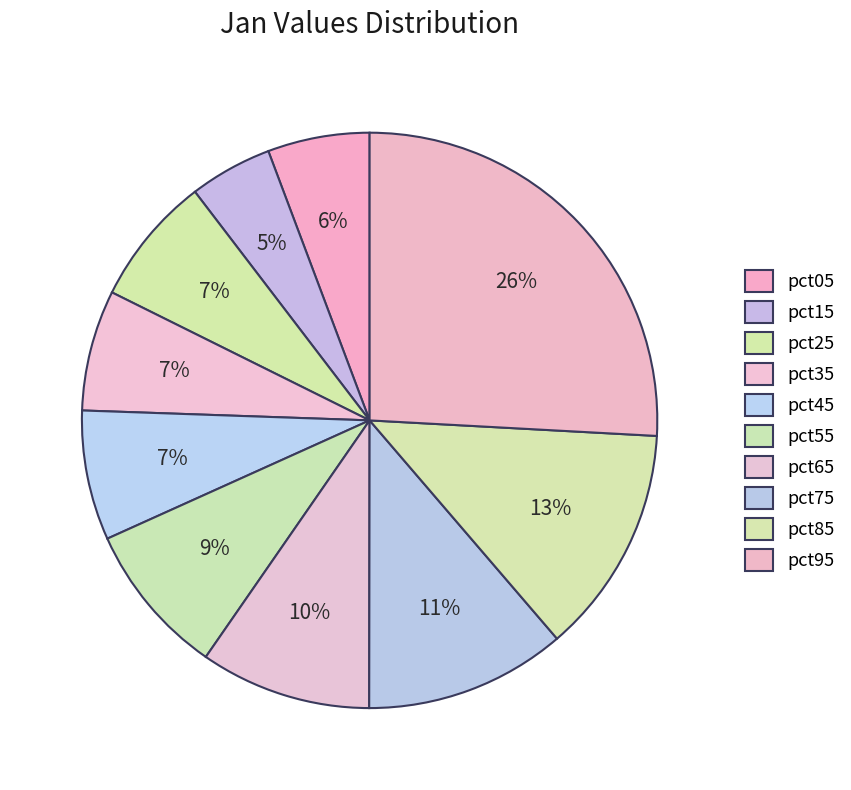

Which category has the biggest portion of the pie?

pct95